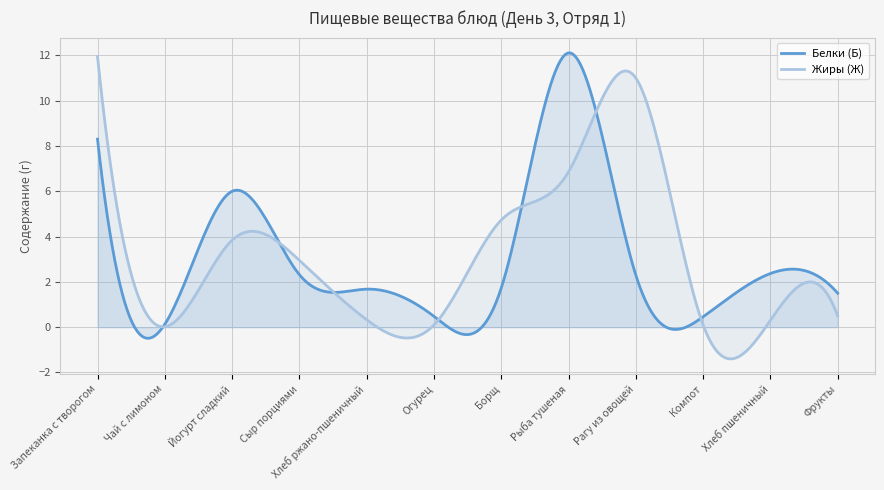

How many data points in Жиры (Ж) are less than 2?

6